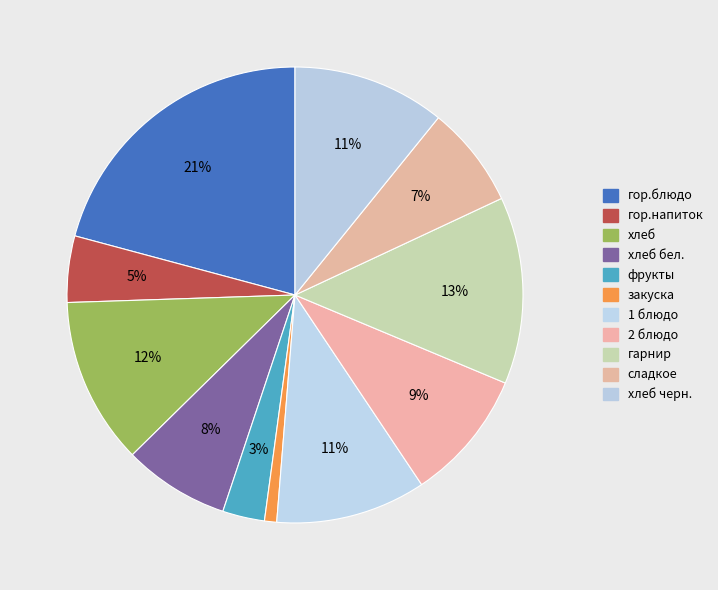

What is the total percentage of гор.блюдо and закуска?

21.7%